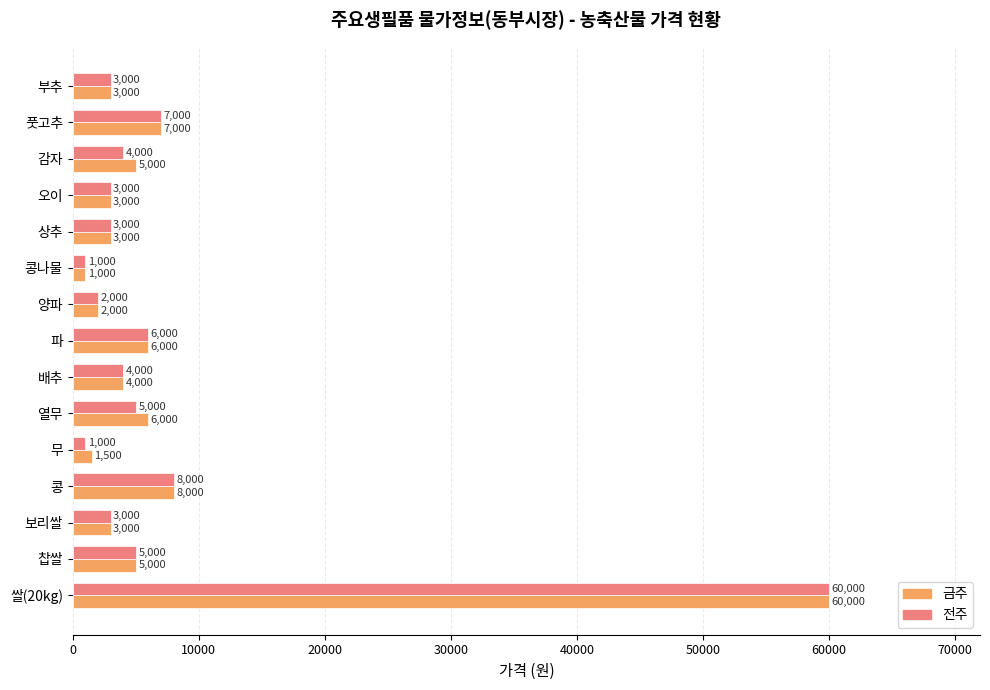

What is the maximum value shown in the chart?

60000